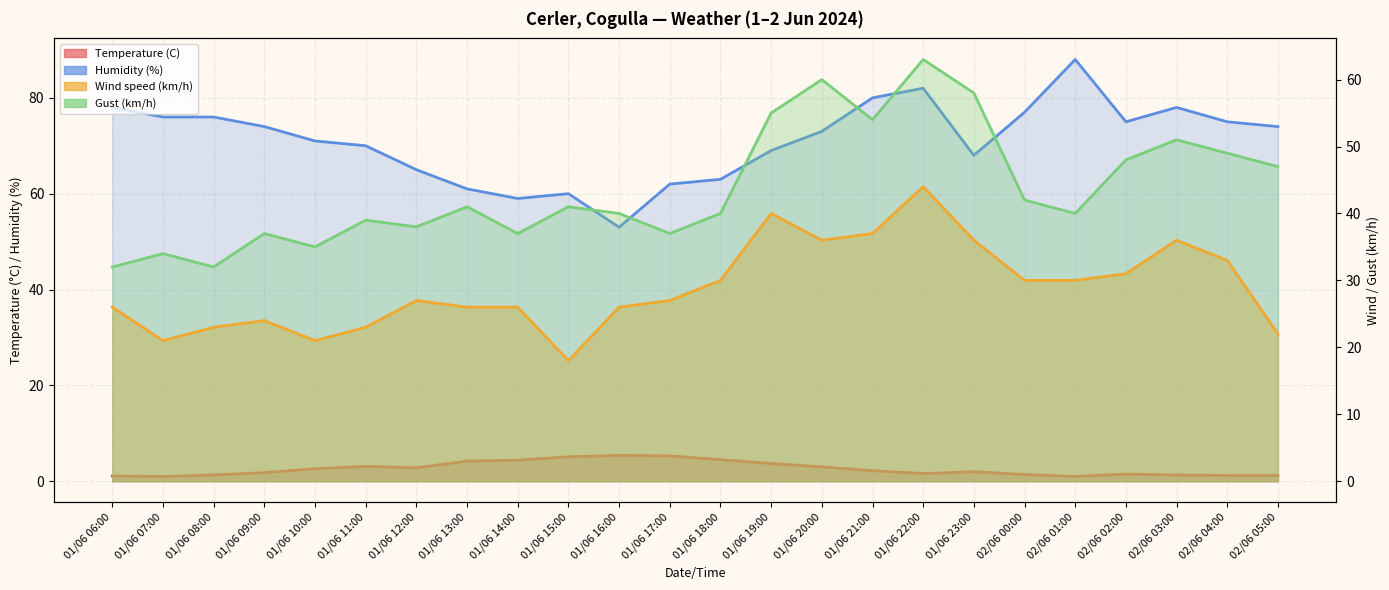

What is the difference between the second highest and minimum values in the Temperature (C) series?

4.3